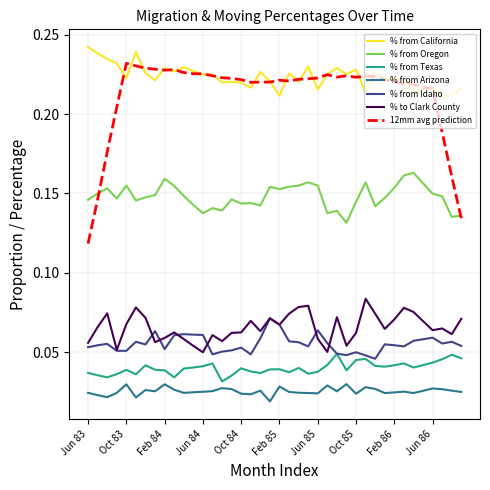

Which series has the largest total across all categories?

% from California